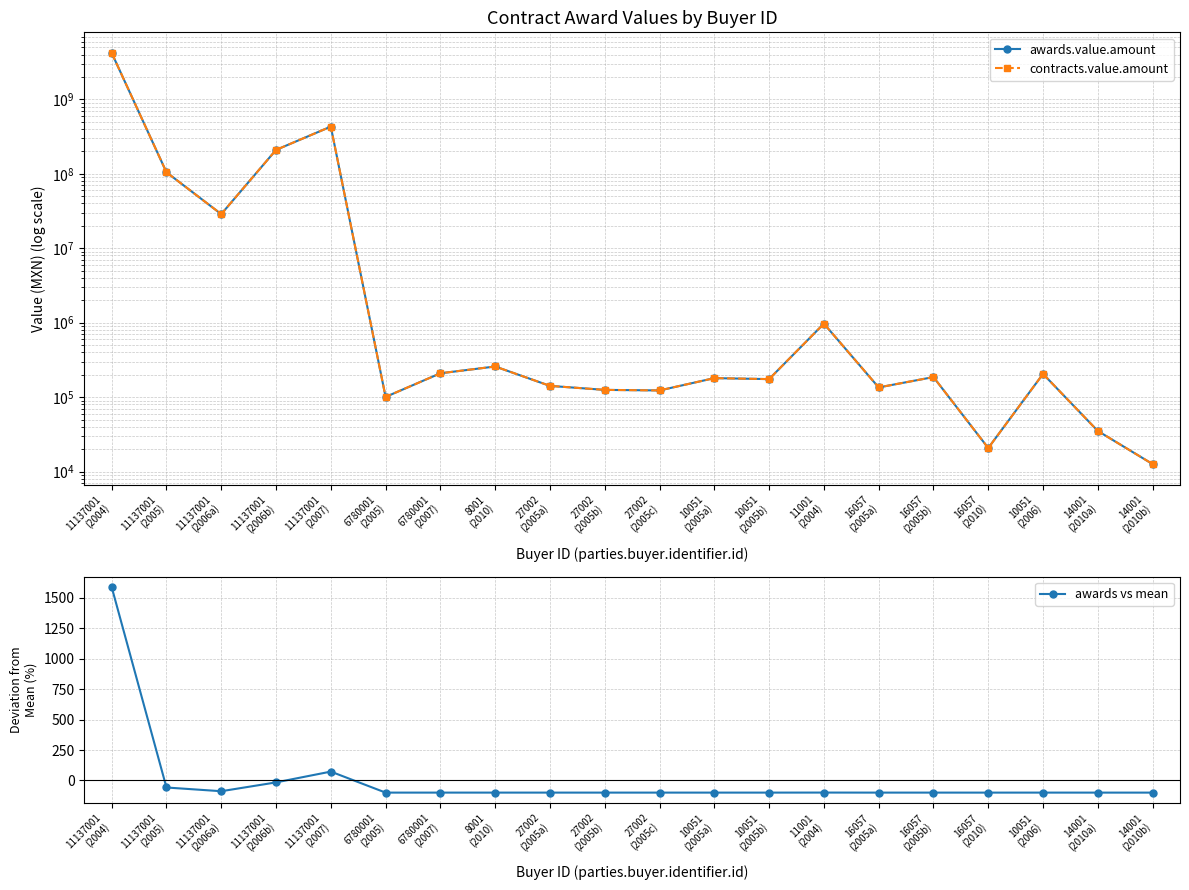

What position from the left is 11137001
(2005)?

2